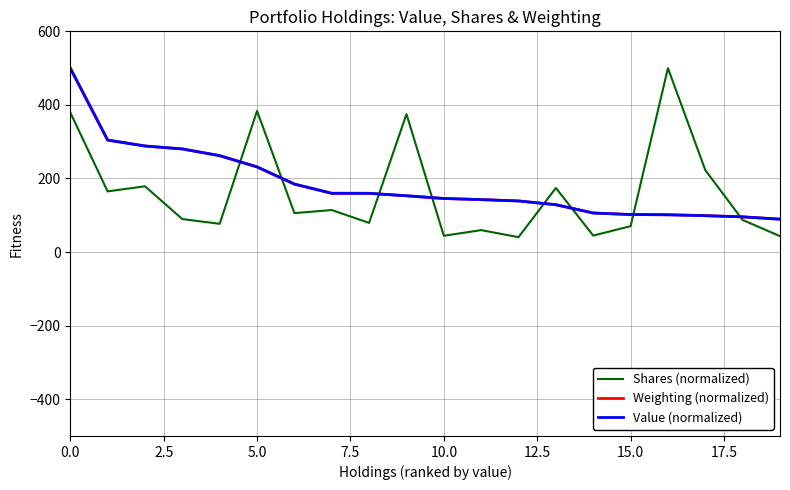

Which series has the widest spread of values?

Shares (normalized)